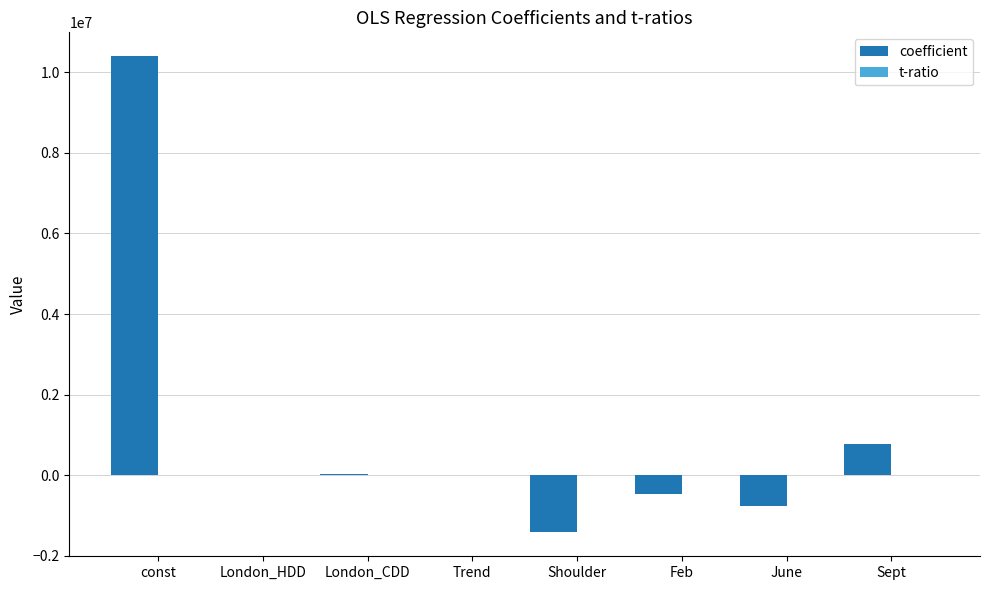

Read the coefficient value at Sept.

772942.0